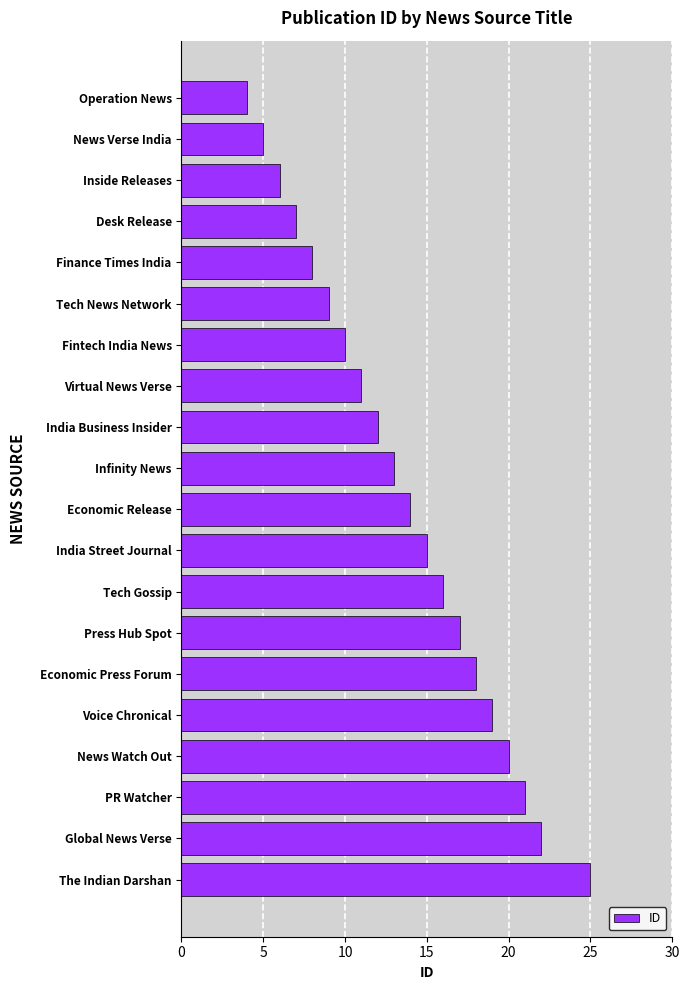

What is the ratio of the value at Tech Gossip to the value at PR Watcher?

0.8